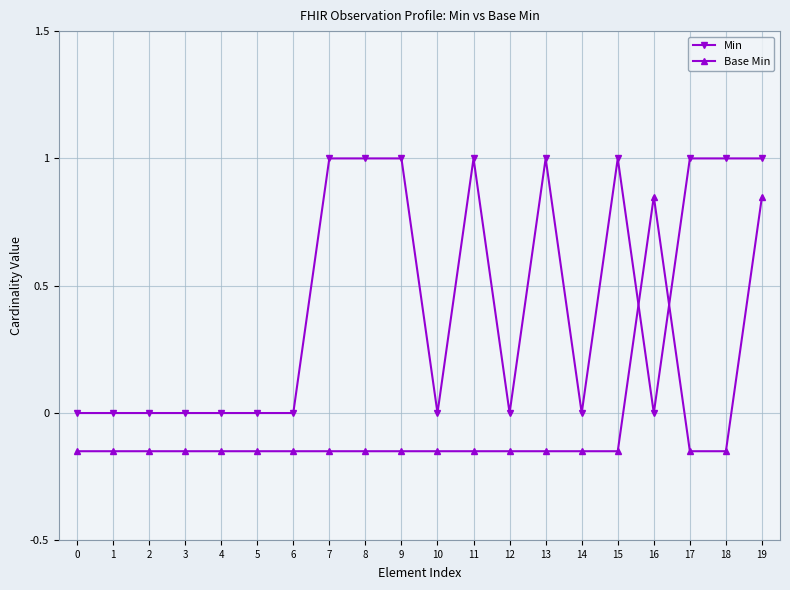

Between 6 and 16, which series saw the biggest shift?

Base Min